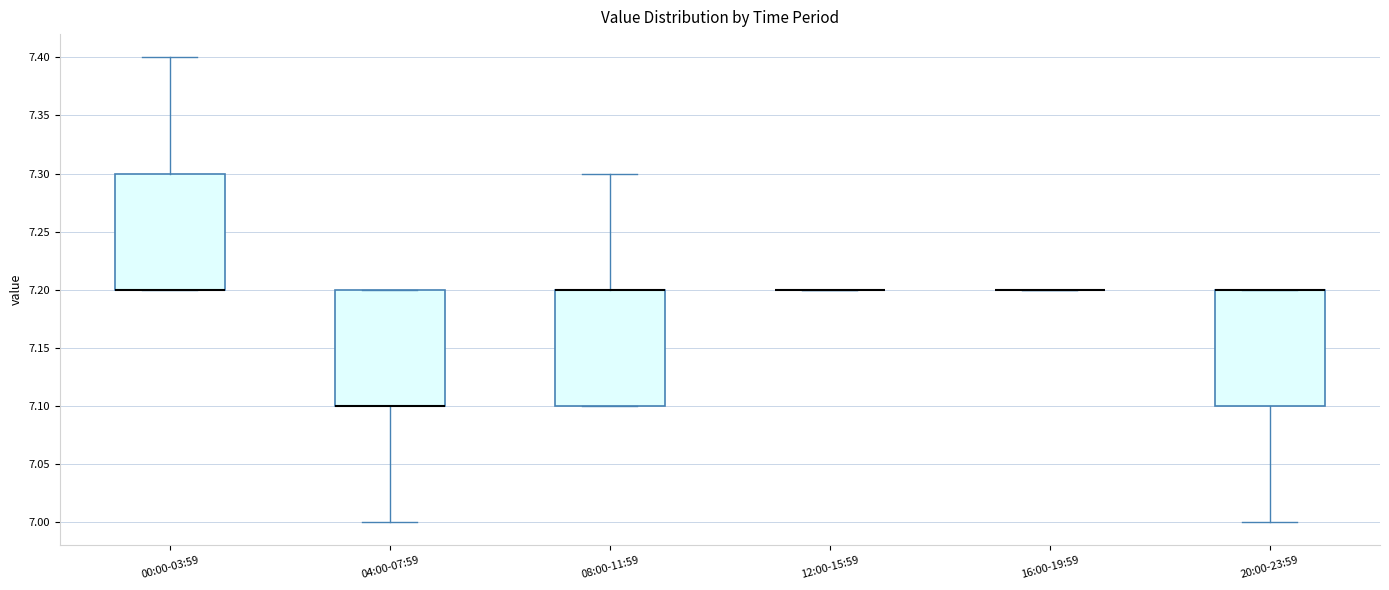

Where does the upper whisker of the box for 00:00-03:59 end on the y-axis? The values are not printed on the chart, so give them approximately, as read against the axis.

7.4